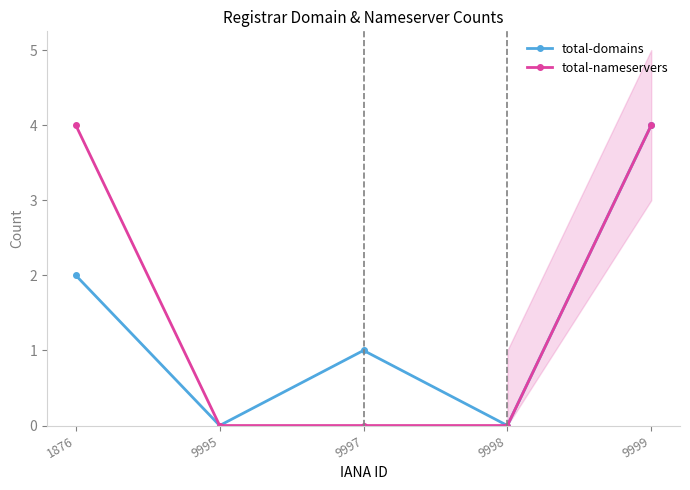

Which series has the largest range (max minus min)?

total-domains